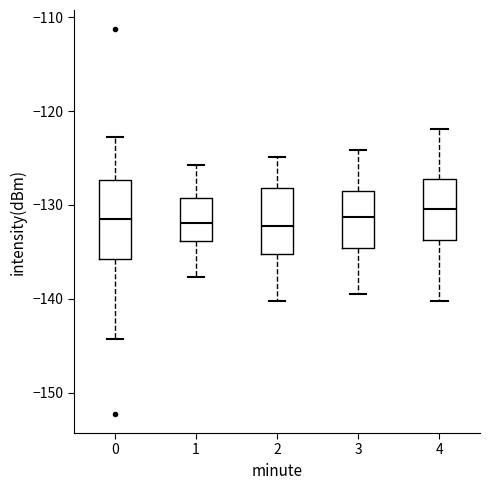

Where is the upper edge of the box at x = 4 on the y-axis? The values are not printed on the chart, so give them approximately, as read against the axis.

-127